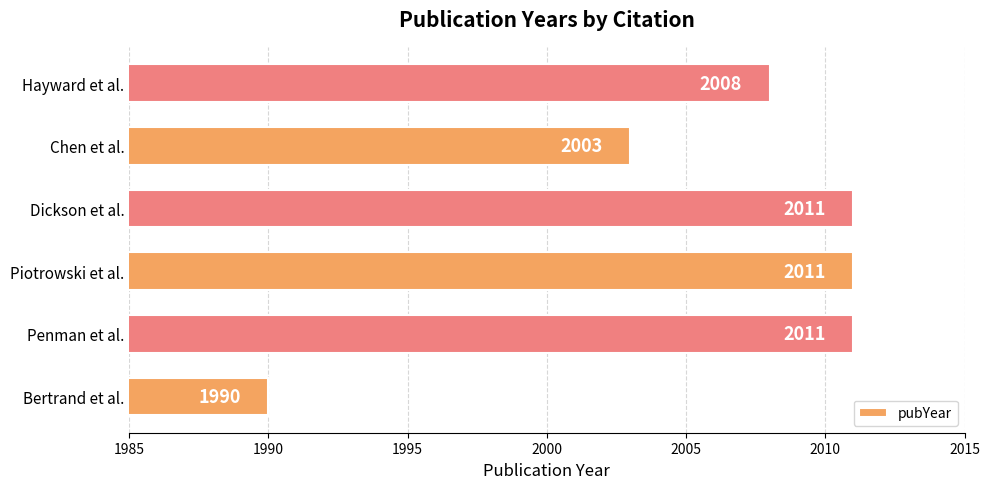

At which category does the chart reach its minimum across all series?

Bertrand et al.